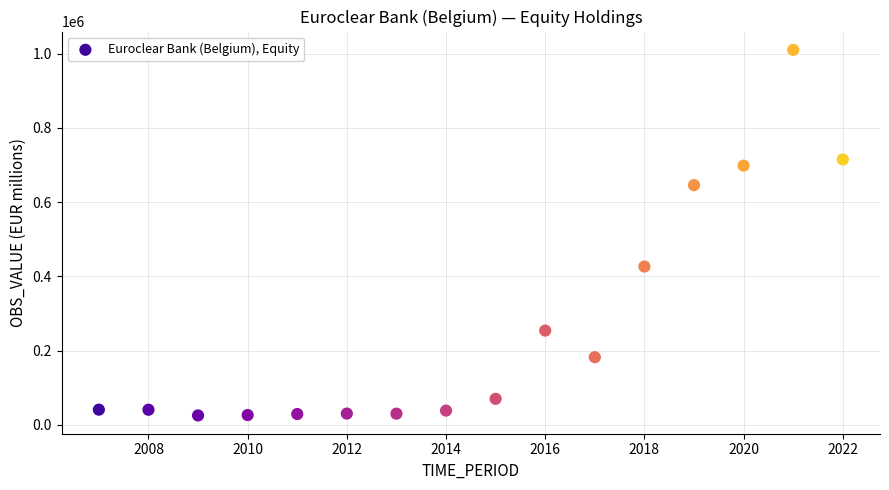

What Y value in the scatter plot is closest to 517704?

426377